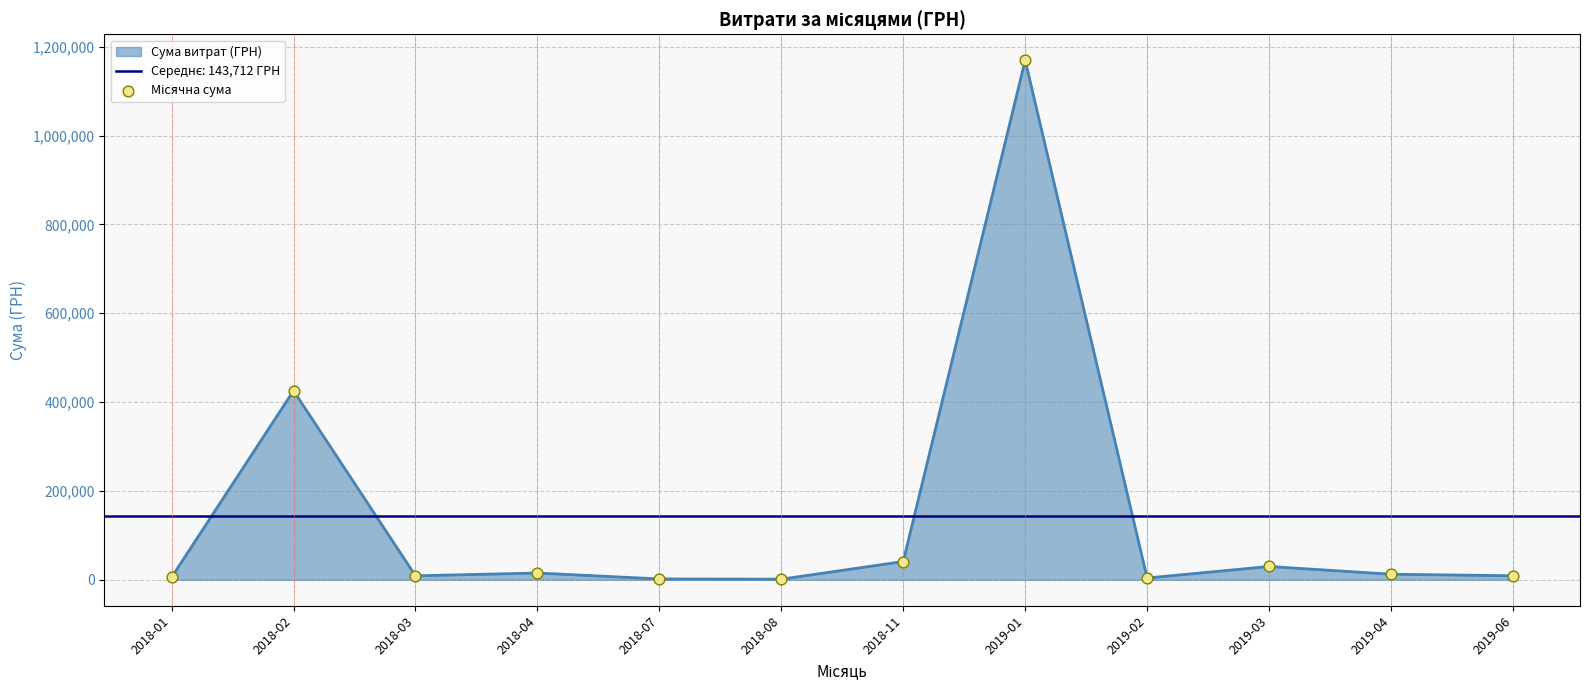

Which has a higher value, 2019-02 or 2019-04?

2019-04